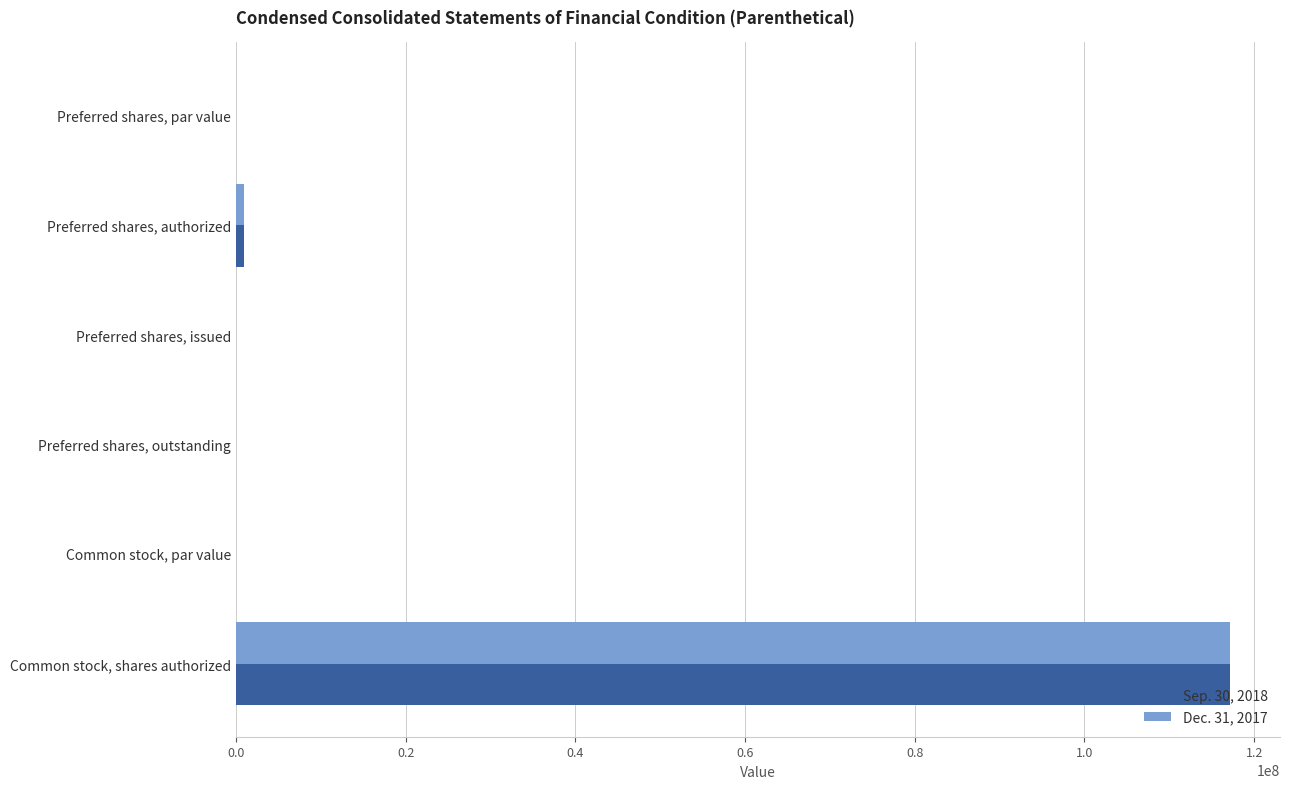

What is the sum of all Sep. 30, 2018 values?

118187500.0